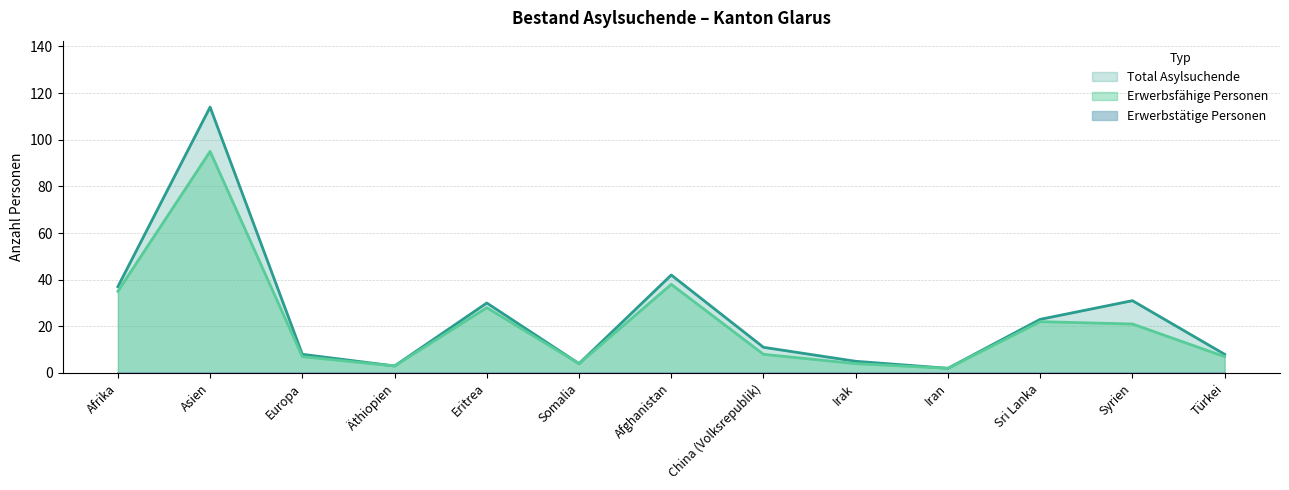

True or false: Erwerbsfähige Personen and Total Asylsuchende intersect in this chart.

False